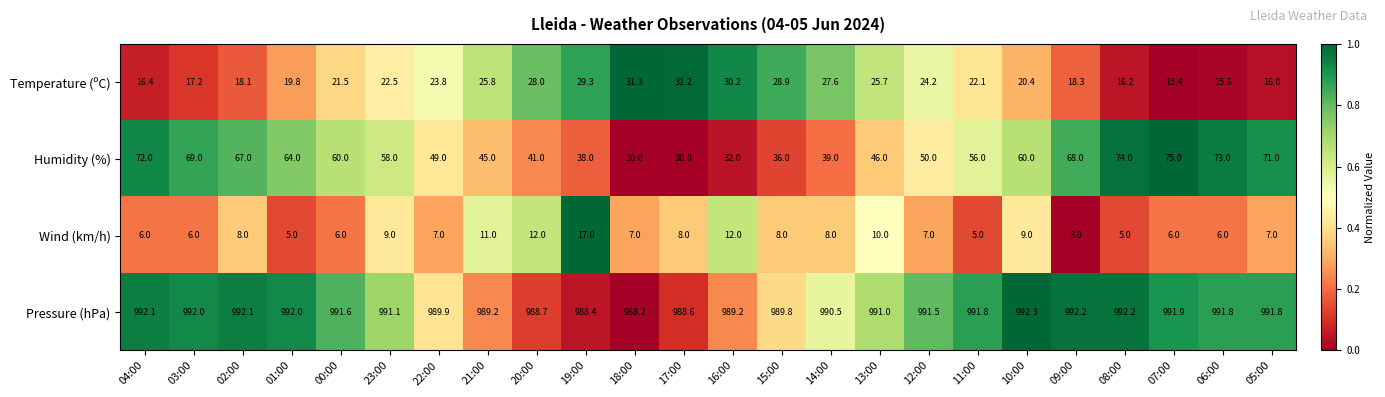

Which series has the largest total across all categories?

Pressure (hPa)